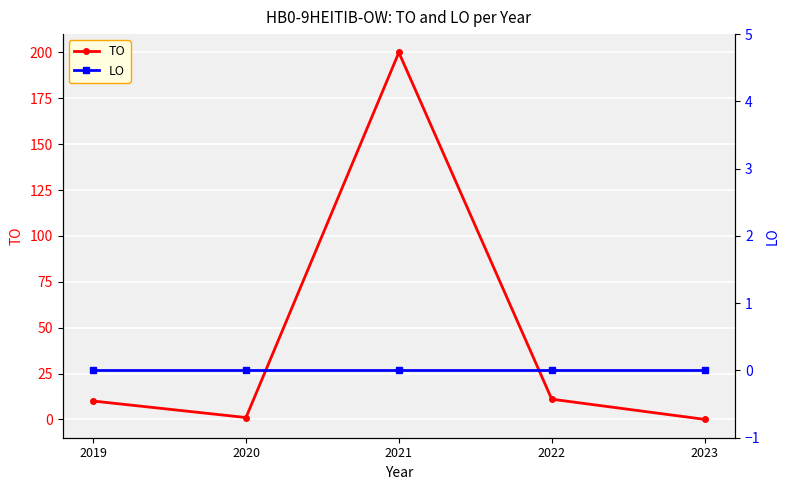

What is the total value across all series at 2021?

200